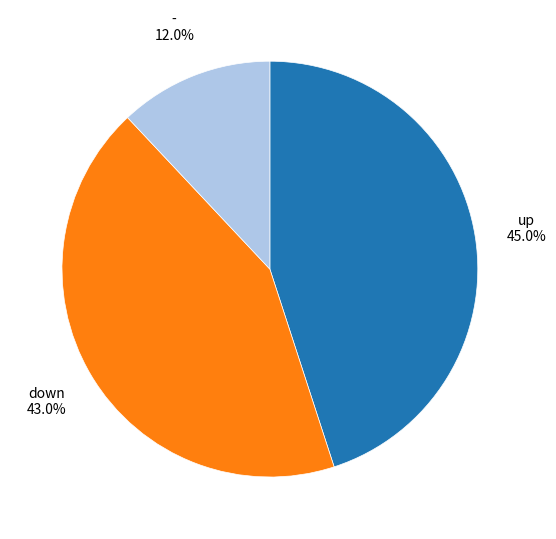

True or false: up accounts for 45% of the total.

True